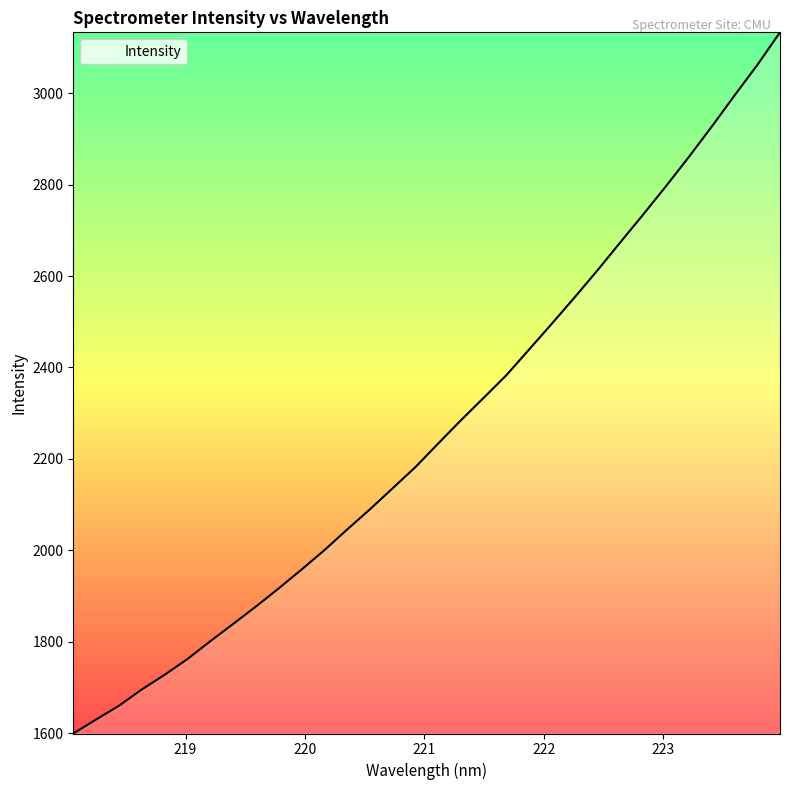

What is the difference between the maximum and minimum values?

1533.5